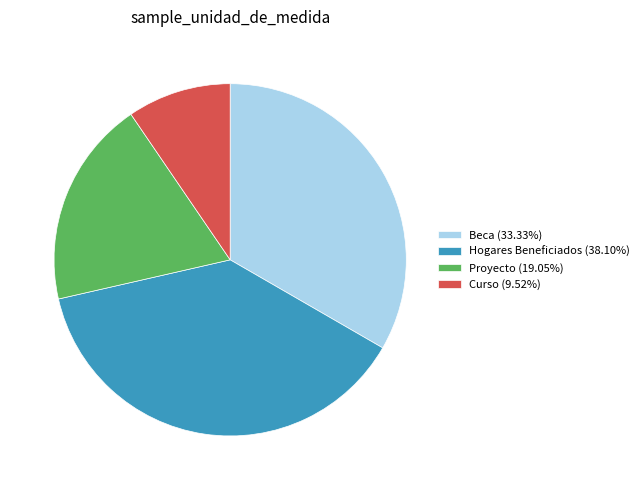

Count the number of slices in the pie.

4